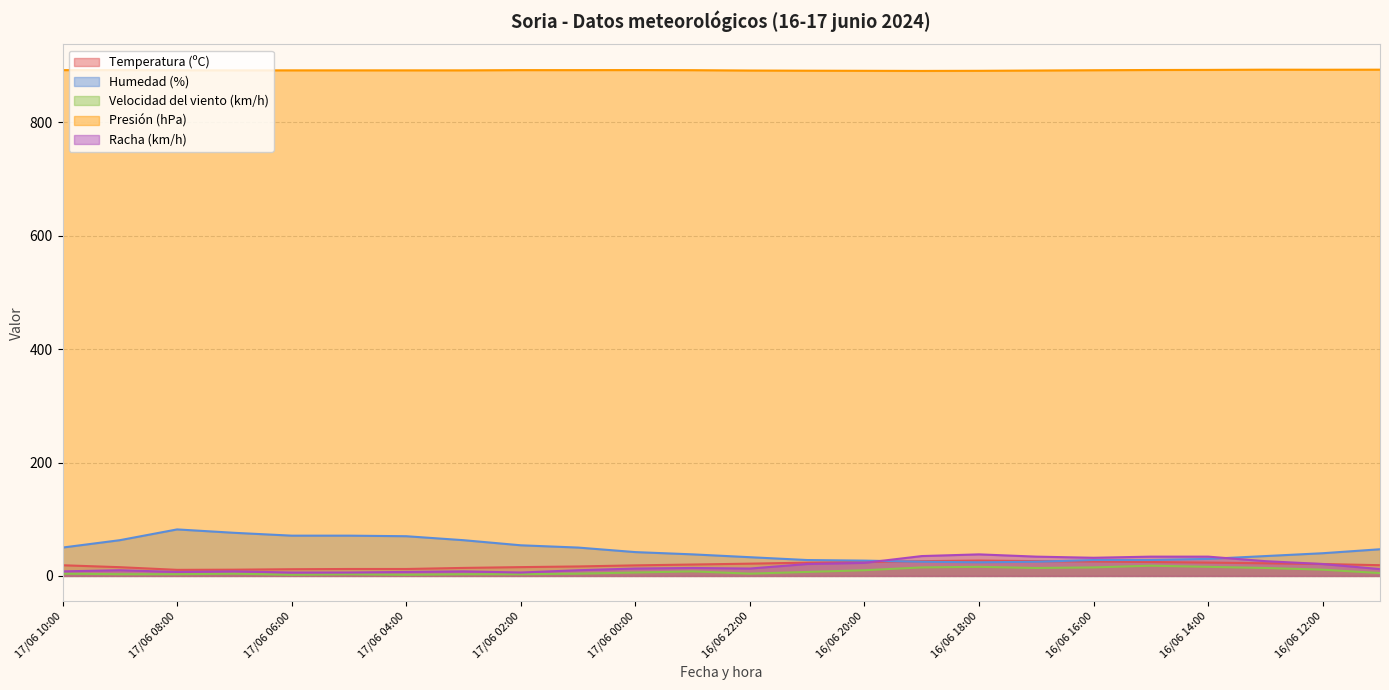

What is the spread (max minus min) of values at 16/06 18:00?

874.8